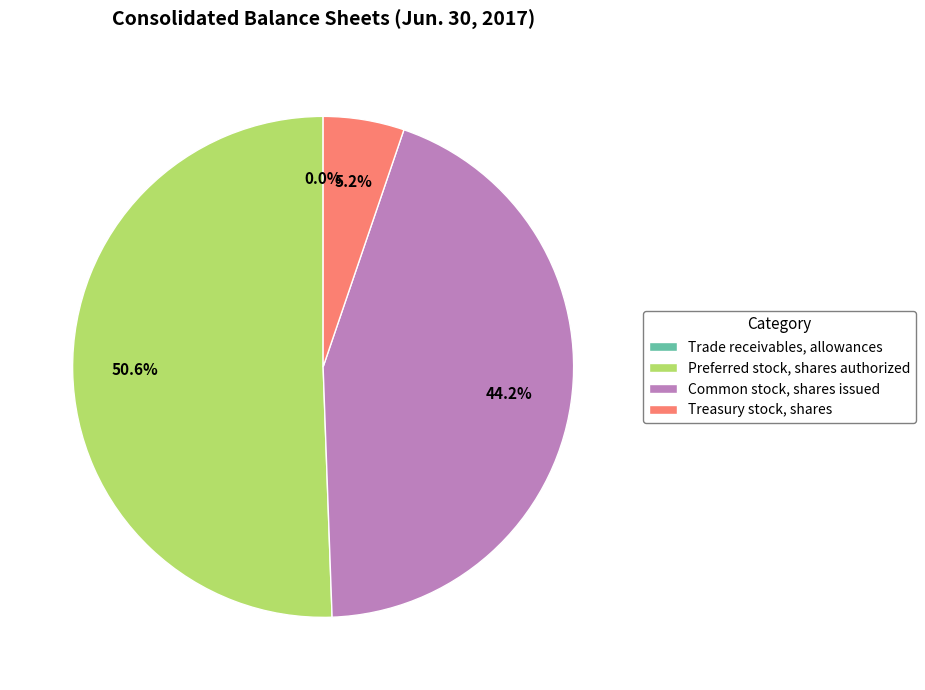

What is the total percentage of Treasury stock, shares and Common stock, shares issued?

49.4%